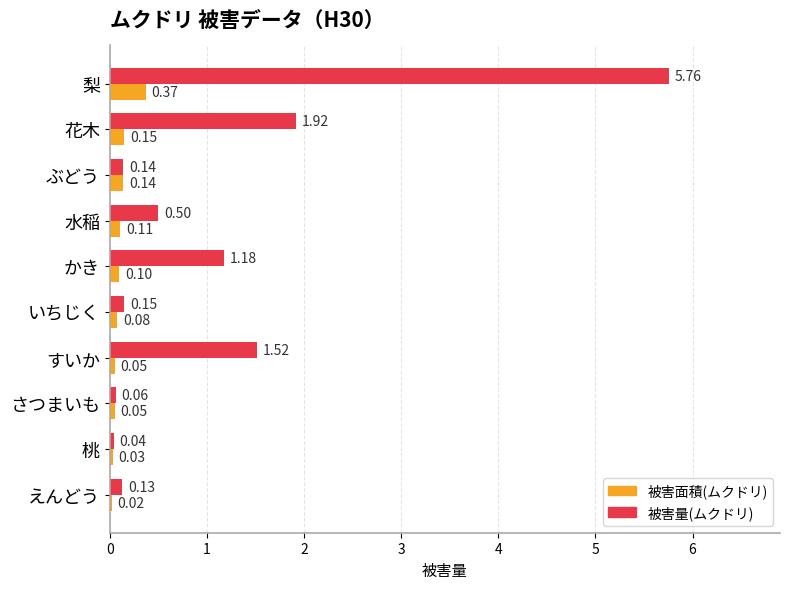

Where is 被害量(ムクドリ) nearest to the value 2?

花木